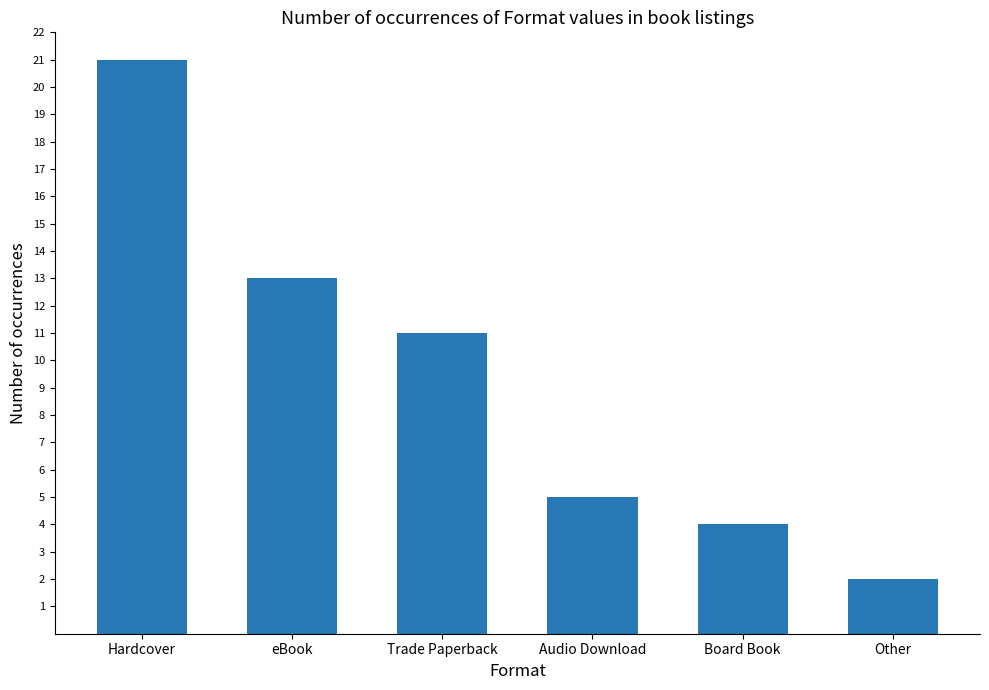

What is the label of the 6th bar from the right?

Hardcover